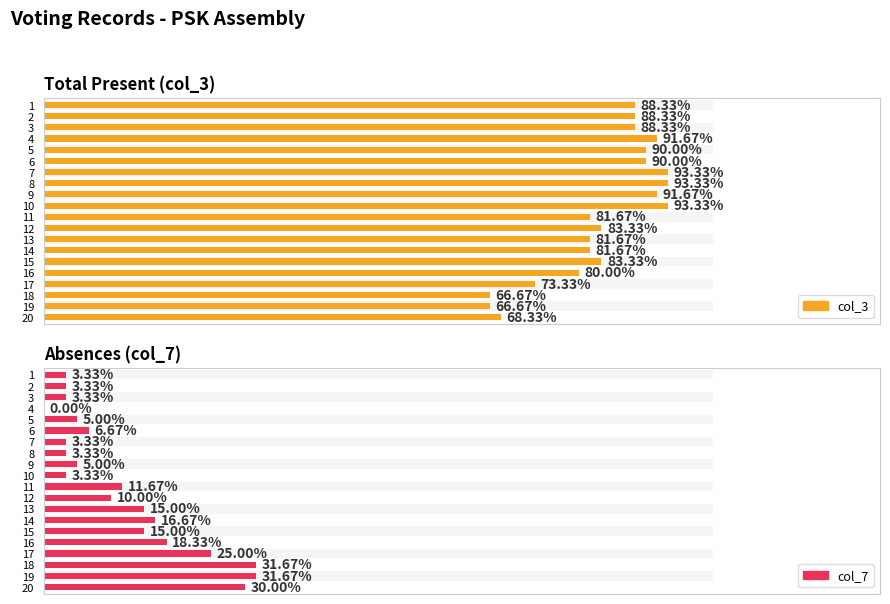

What are all the series names shown in the legend?

col_3, col_7